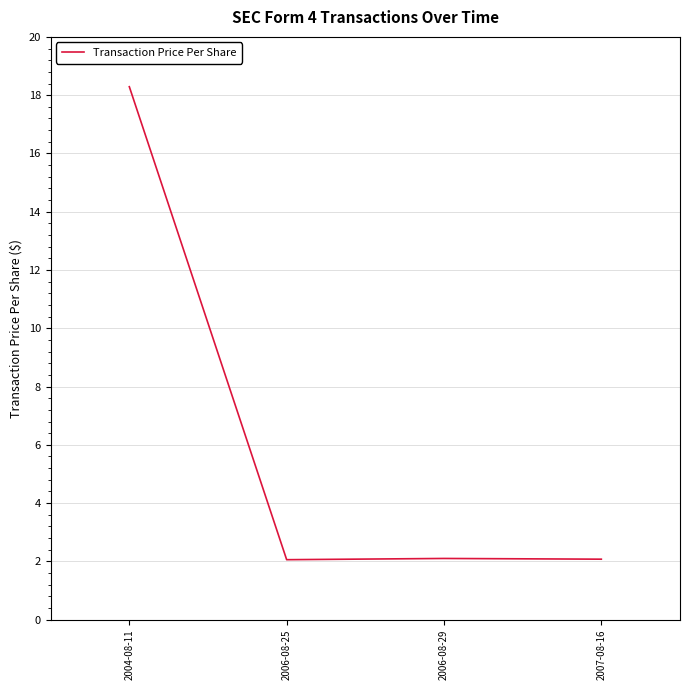

How many series are shown in this chart?

1